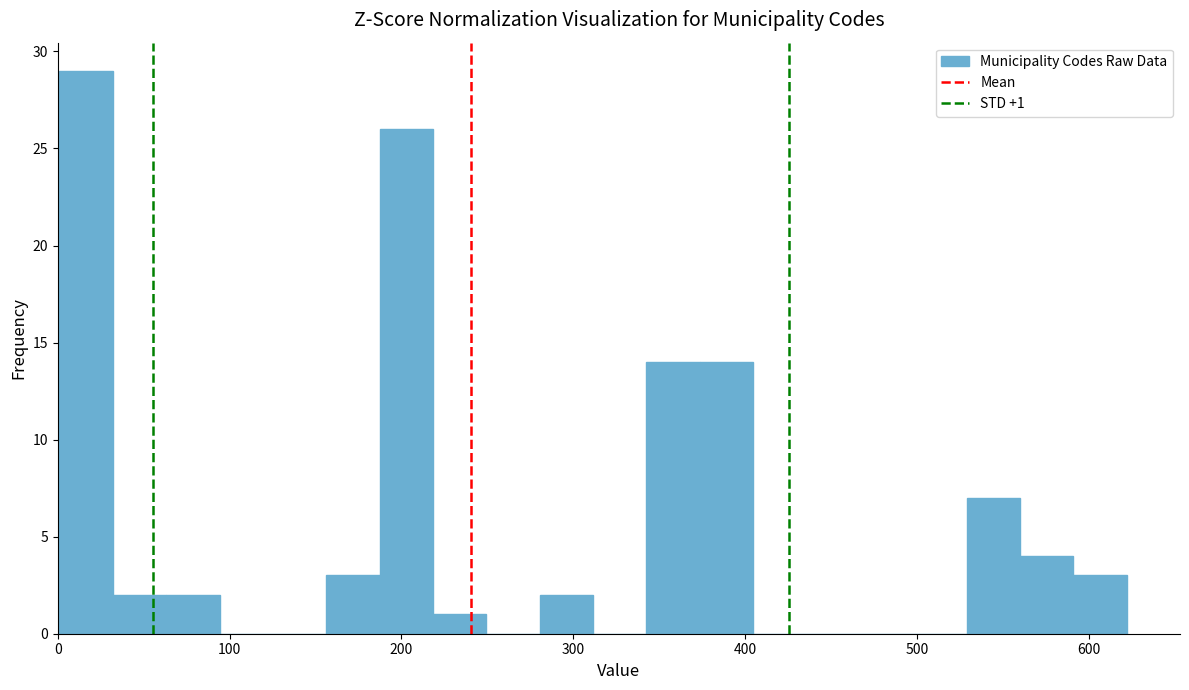

Around what value on the x-axis is the tallest bar? Give the approximate position of its centre, as read against the axis.

20